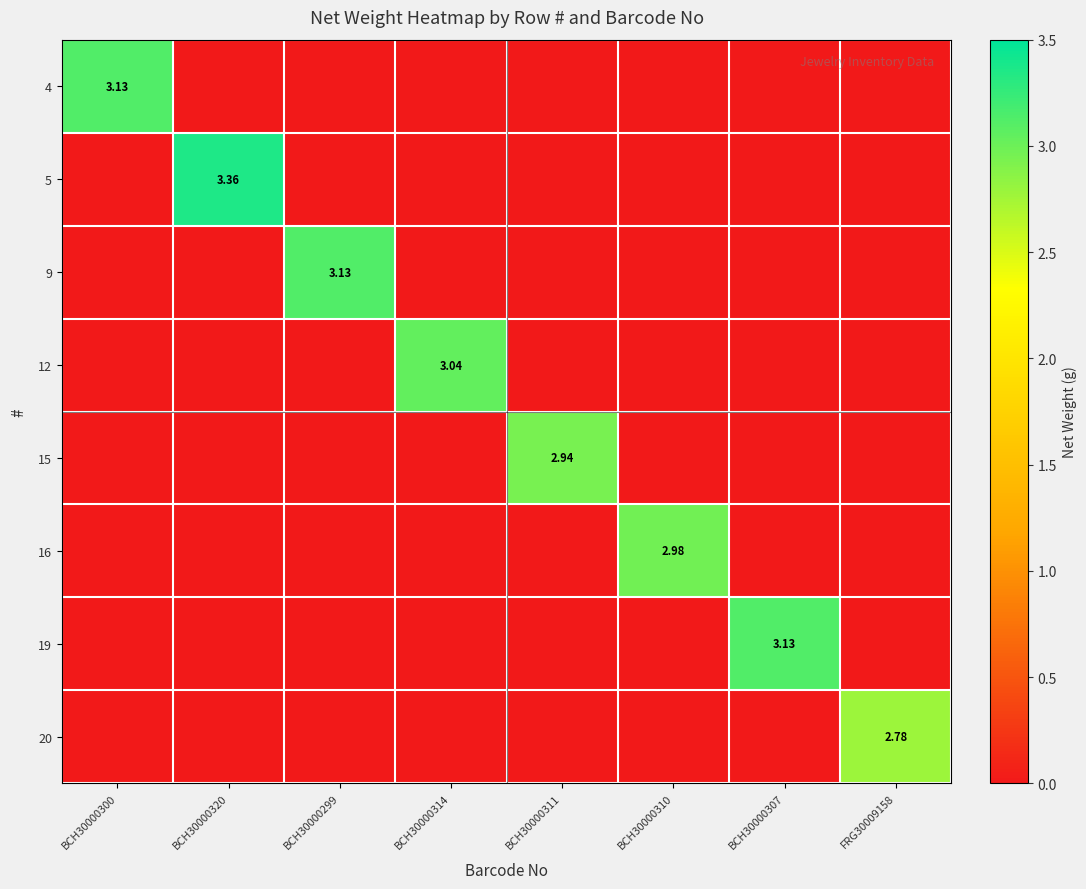

What is the average value of the 4 series?

0.4